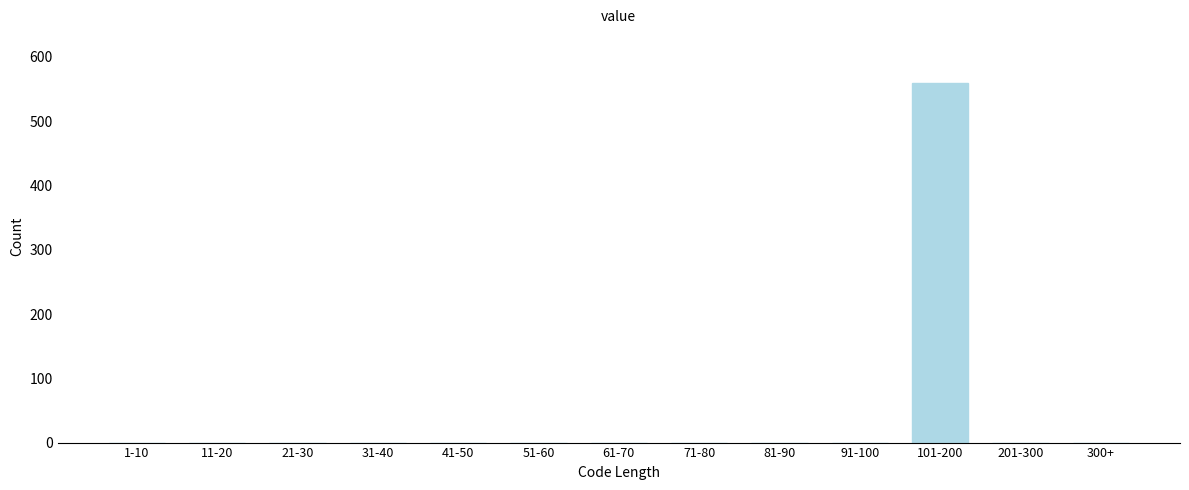

Reading left to right, what are all the values shown in this chart?

1-10=0	11-20=0	21-30=0	31-40=0	41-50=0	51-60=0	61-70=0	71-80=0	81-90=0	91-100=0	101-200=559	201-300=0	300+=0